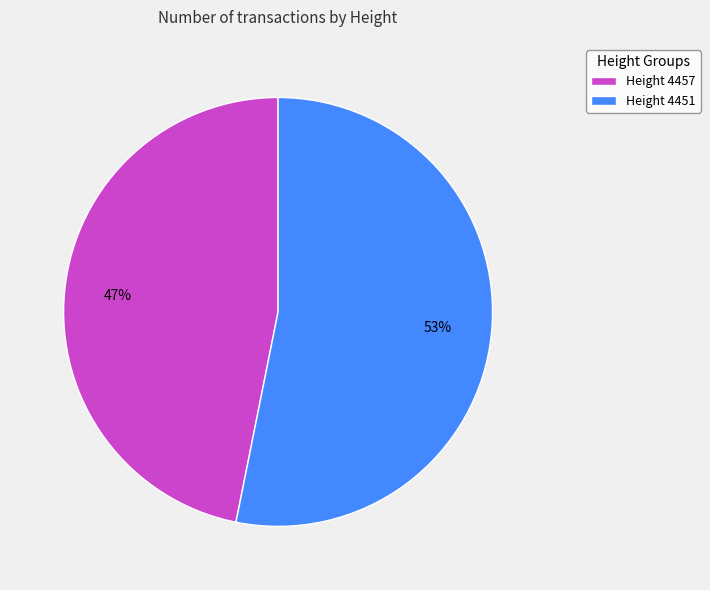

To the nearest percent, what portion does Height 4457 represent?

47%